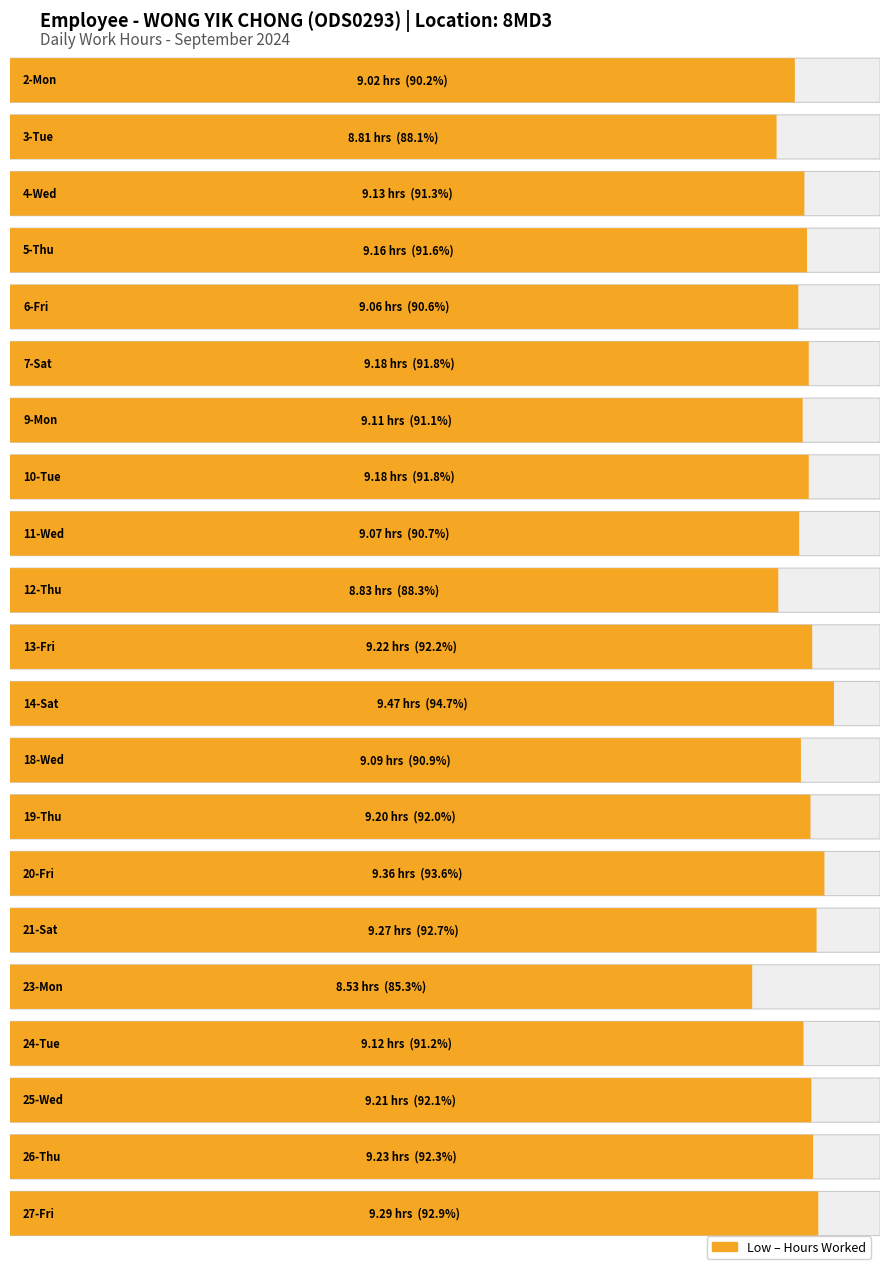

What is the maximum value shown in the chart?

9.5